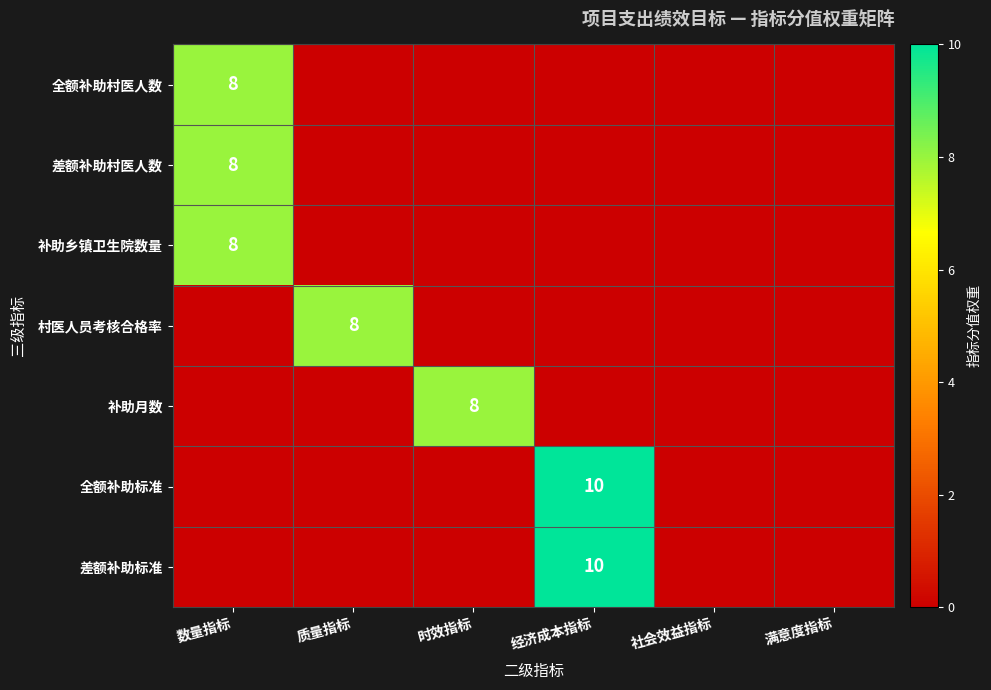

Is it true that 全额补助标准 equals 7 at 经济成本指标?

False